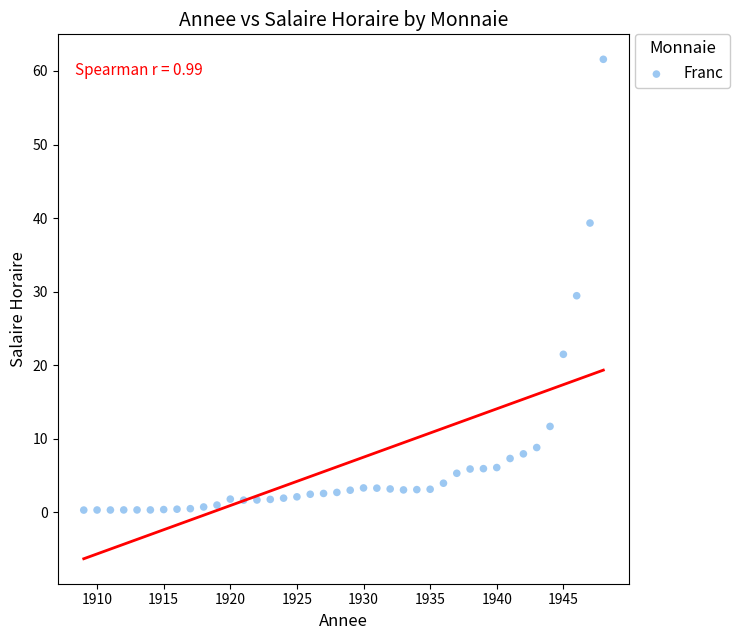

What is the range of X values (max minus min)?

39.0